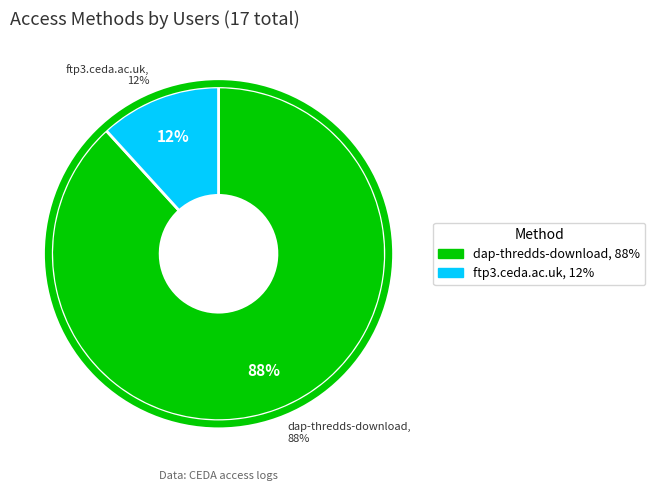

The dap-thredds-download slice represents 75% of the pie. True or false?

False